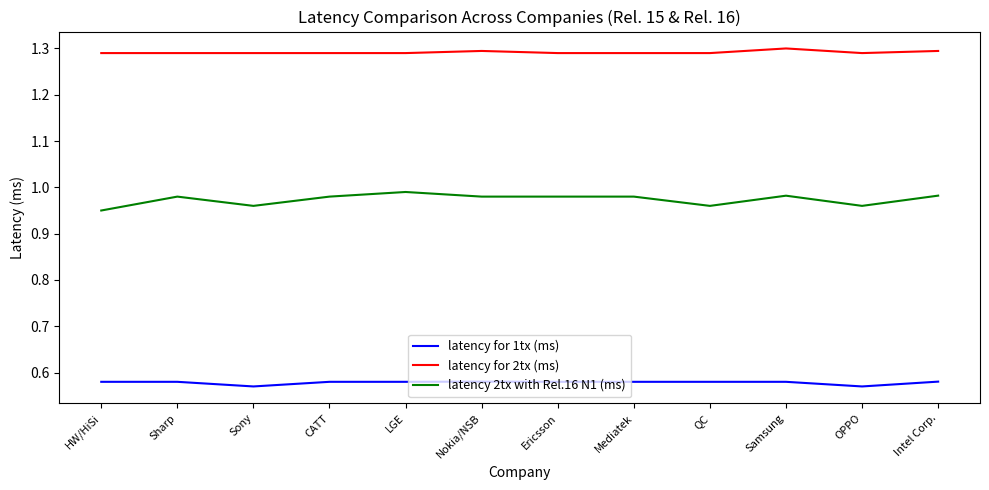

Is this an area chart (filled region under the line)?

No